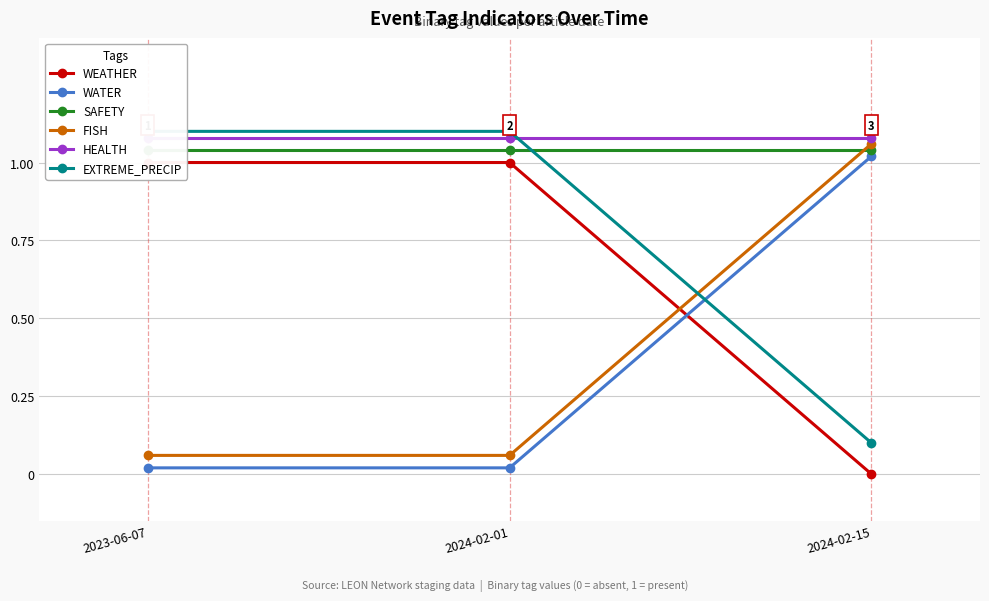

What is the average value of the SAFETY series?

1.0